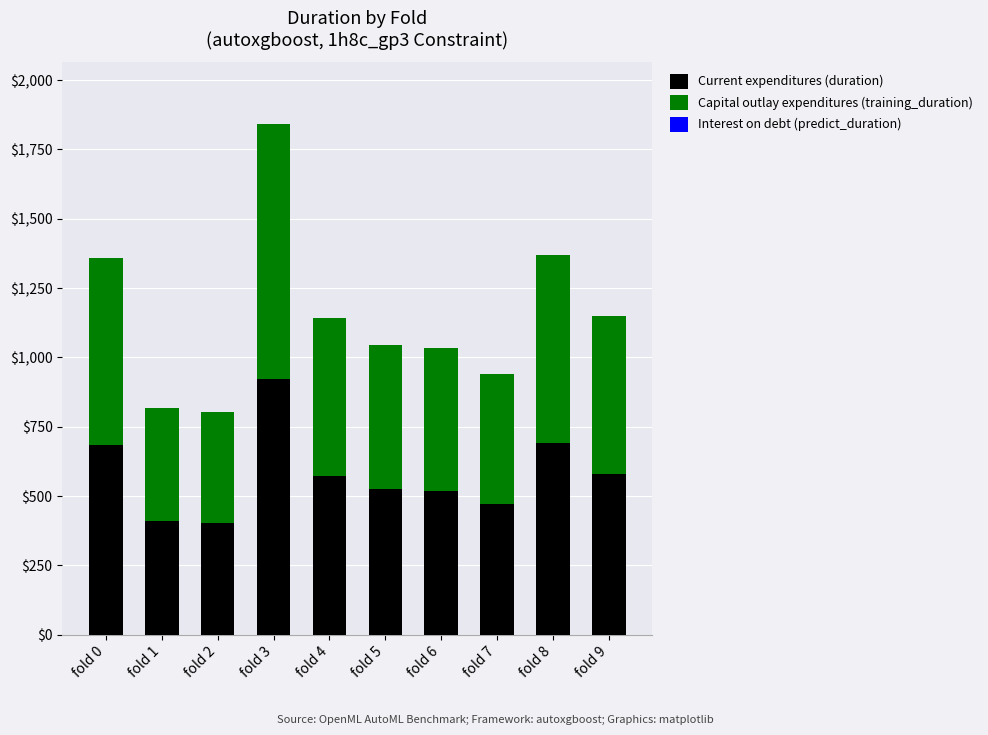

The Current expenditures (duration) series shows 579.7 at fold 9. True or false?

True